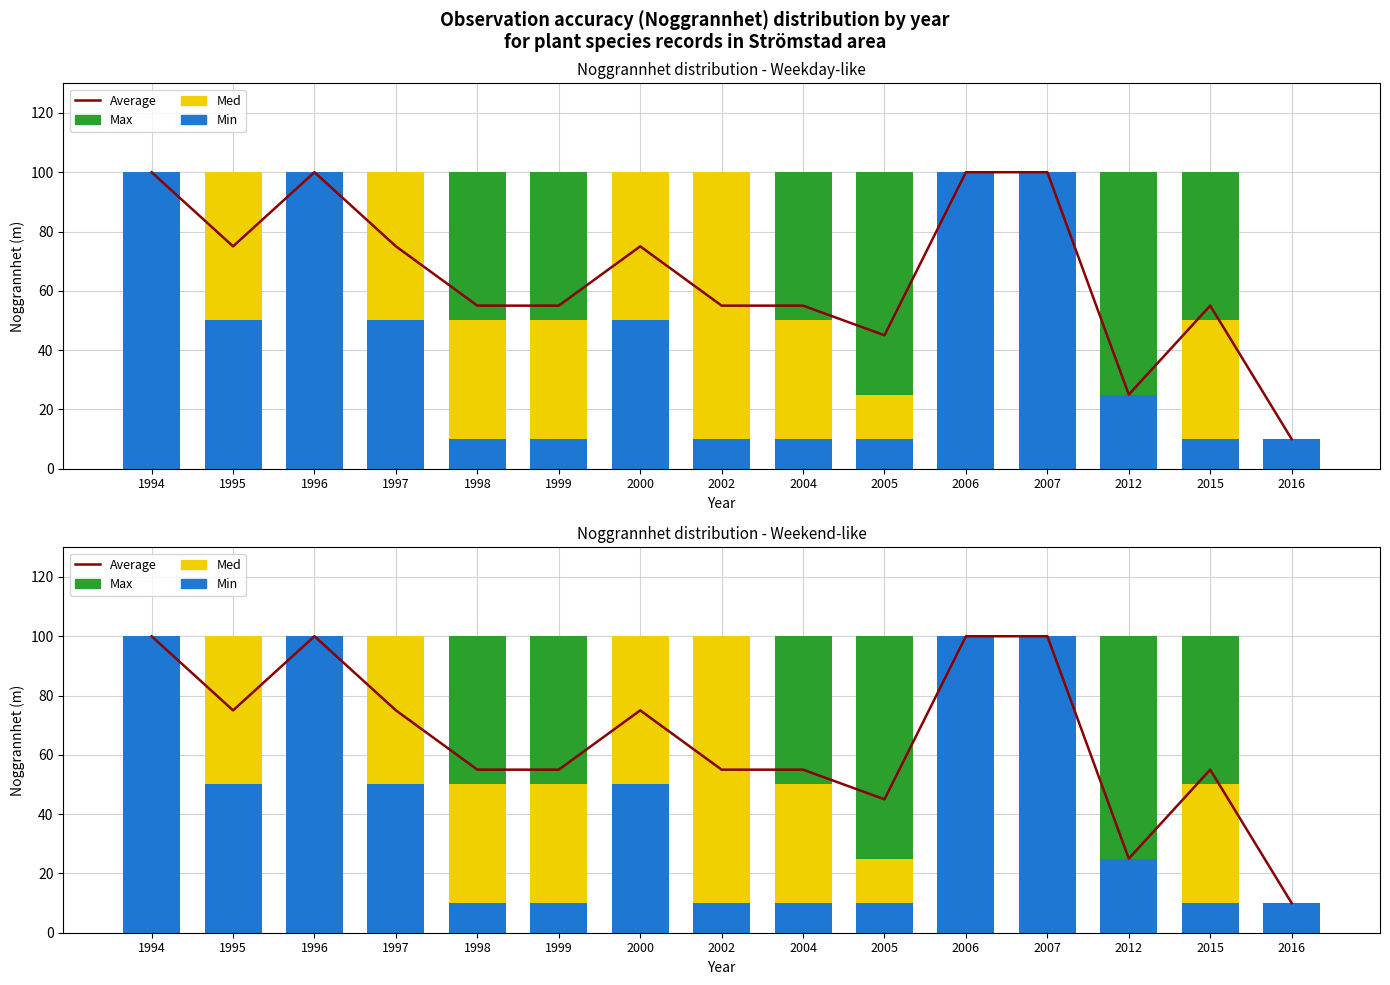

At which label does Average reach its minimum?

2016